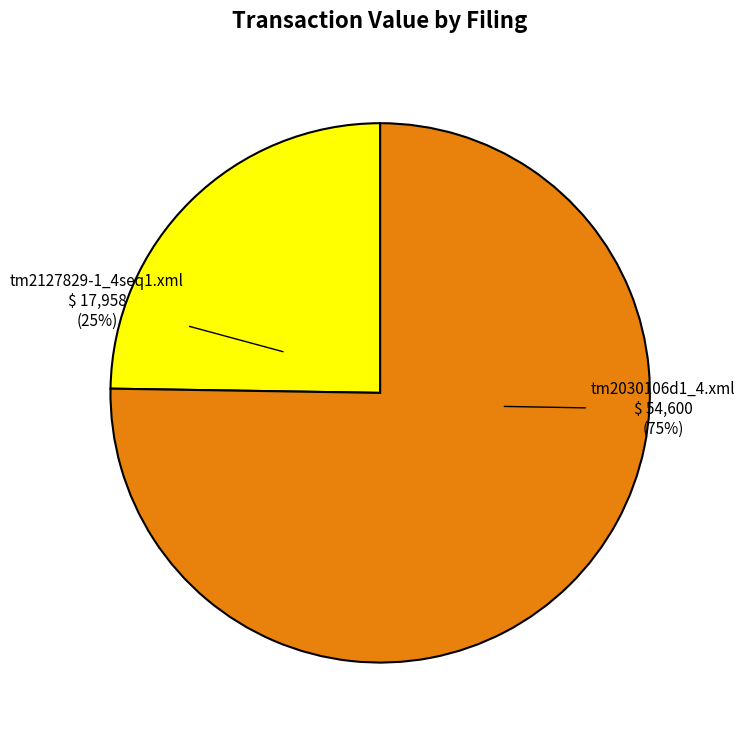

How many slices are in this pie chart?

2